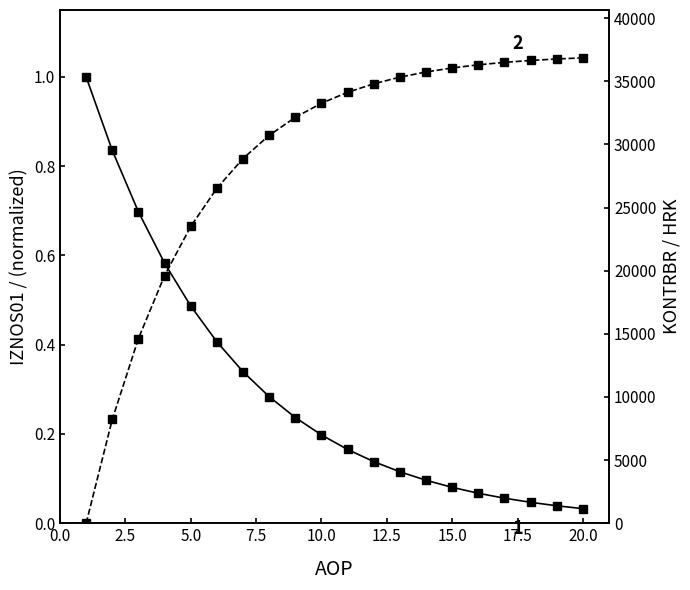

What are all the series names shown in the legend?

1  IZNOS01, 2  IZNOS02